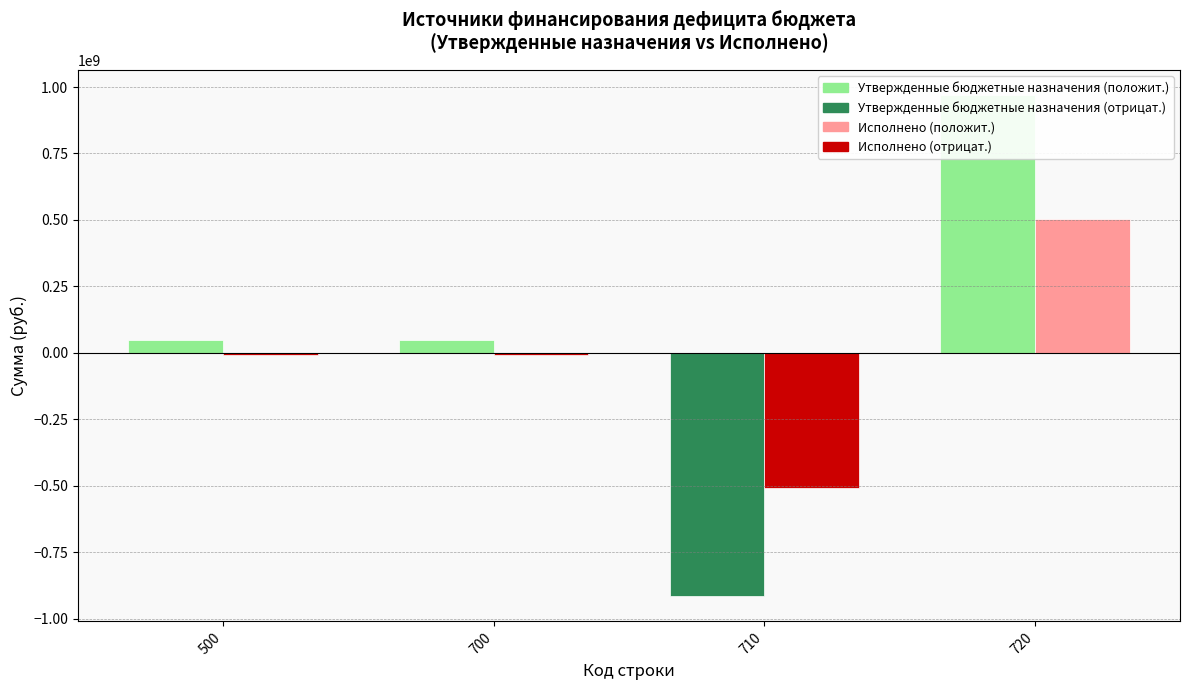

What is the difference between the maximum and minimum values in the Исполнено (отрицательные) series?

509676456.9